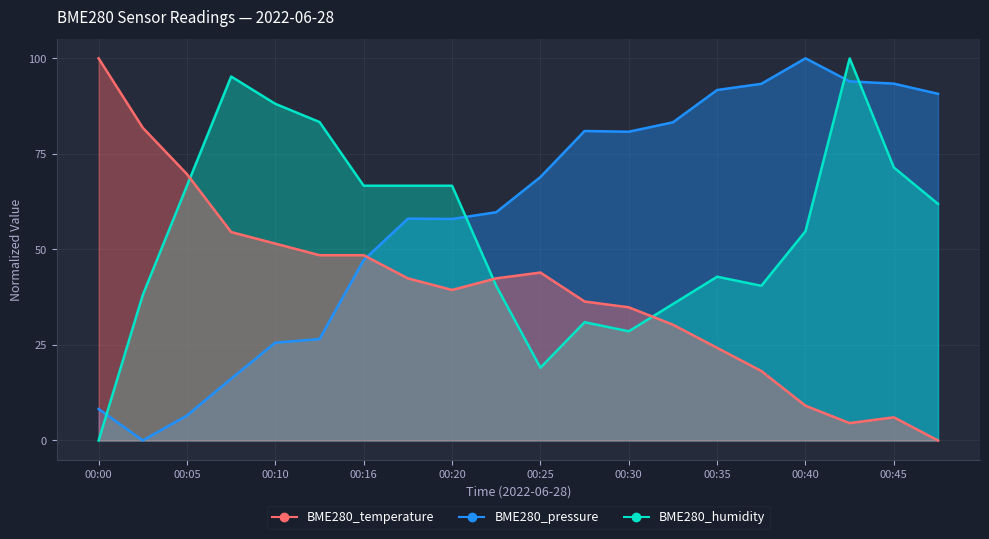

The BME280_humidity series shows 100.0 at 00:43. True or false?

True